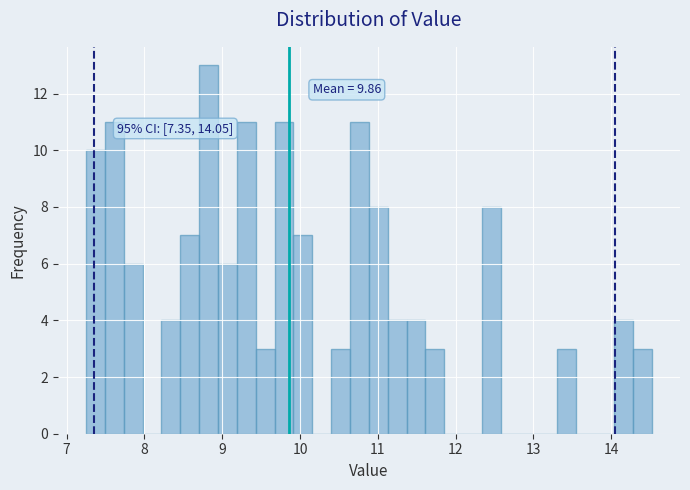

Around what value on the x-axis is the tallest bar? Give the approximate position of its centre, as read against the axis.

8.8